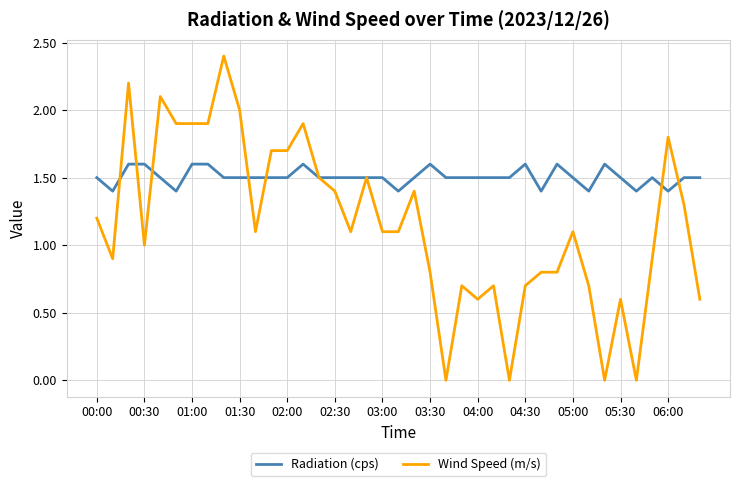

How many lines are shown in the chart?

2